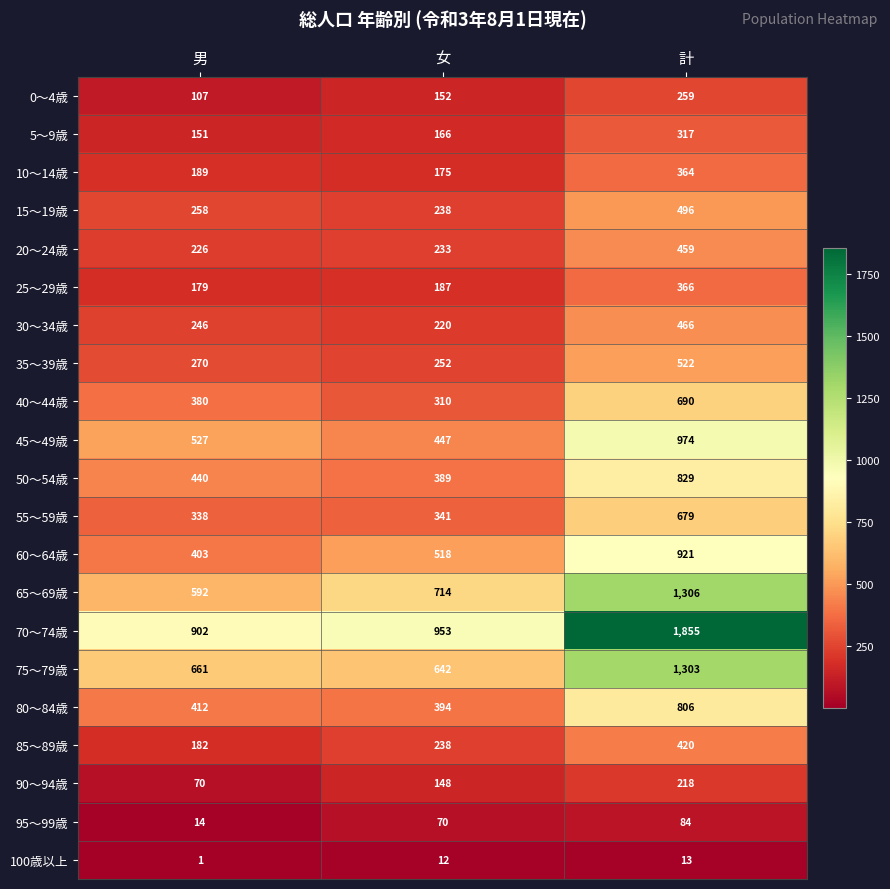

Count the 30～34歳 values in the range 220 to 466.

3